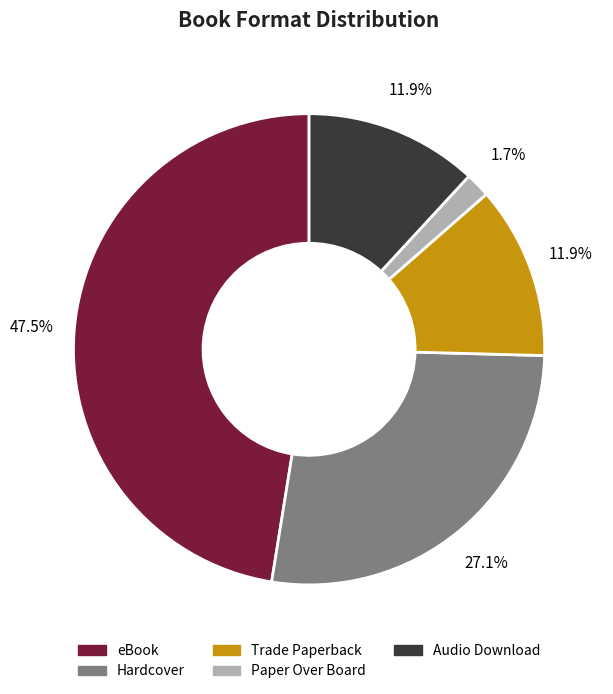

Which category has the smallest portion of the pie?

Paper Over Board